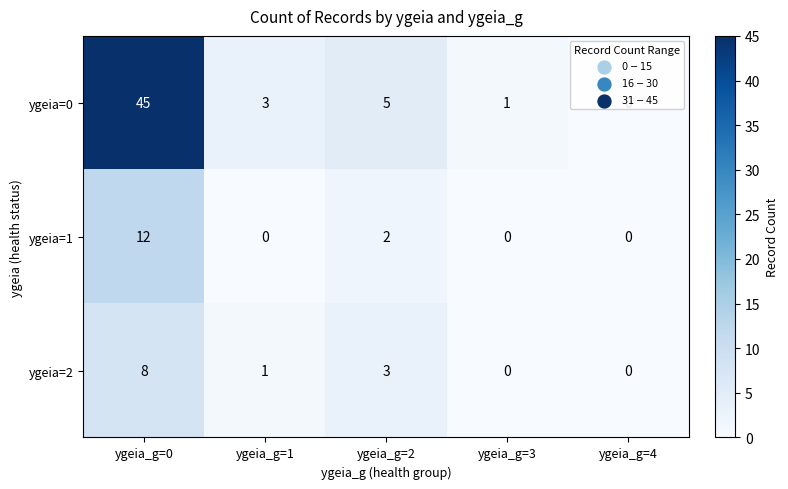

At ygeia_g=1, list the series in order from smallest to largest.

ygeia=1, ygeia=2, ygeia=0